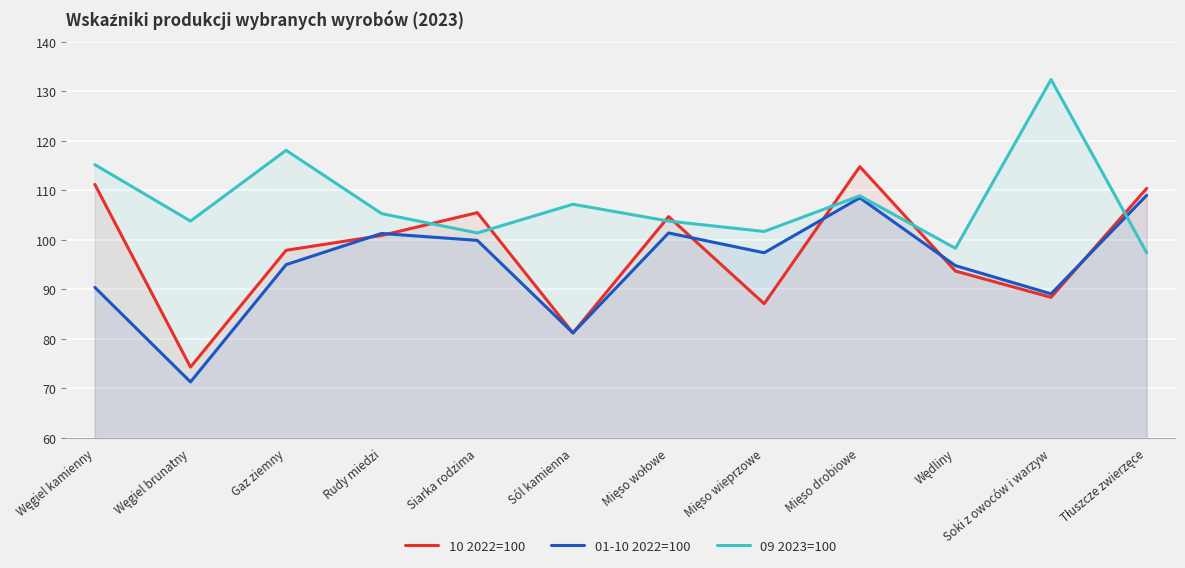

What is the label of the 9th point from the left?

Mięso drobiowe